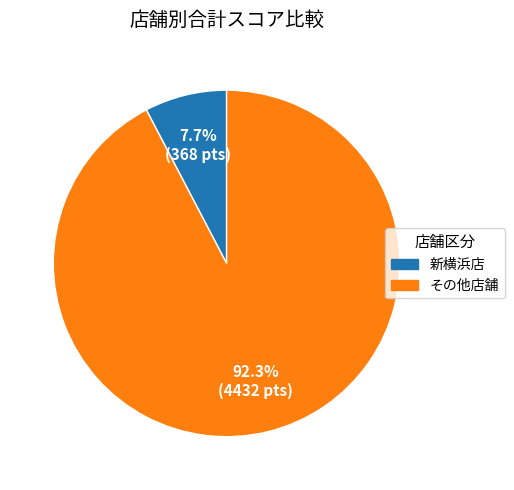

Is there any slice that represents more than half of the pie?

Yes